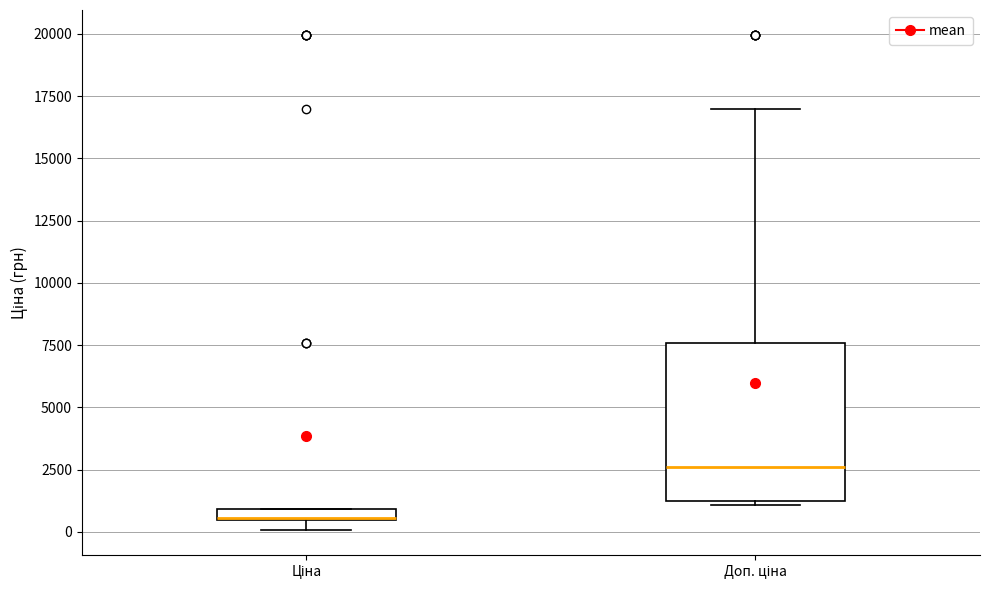

Comparing the boxes themselves (not the whiskers), which one is the tallest?

Доп. ціна